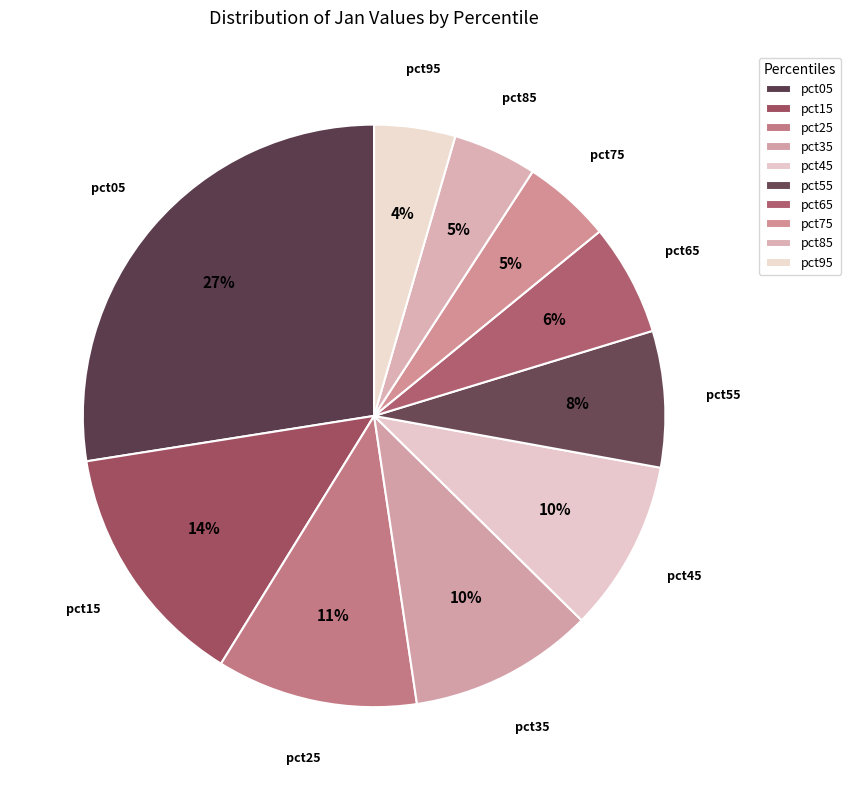

Count the number of slices in the pie.

10